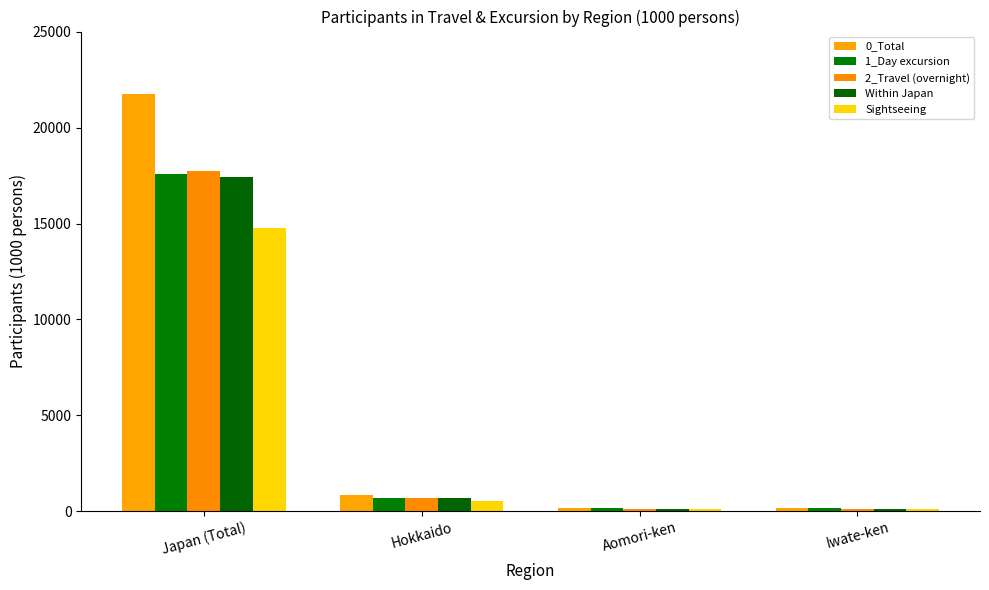

How many categories are shown in the chart?

4